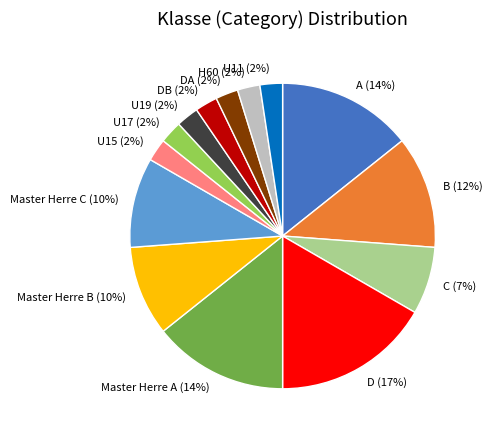

Between U15 (2%) and Master Herre B (10%), which is larger?

Master Herre B (10%)